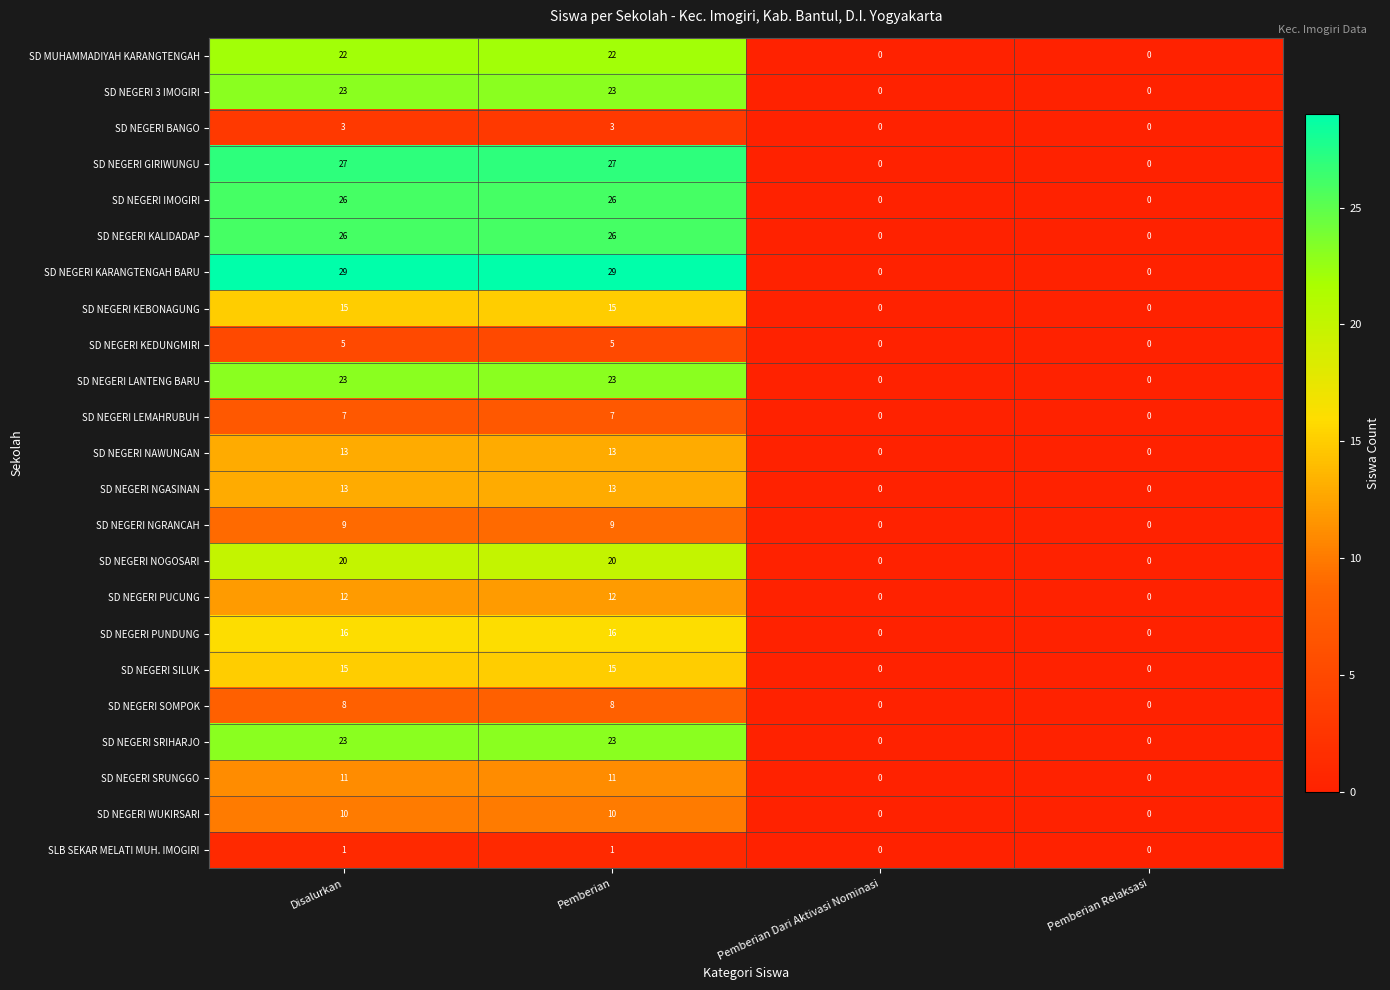

Is the value of SLB SEKAR MELATI MUH. IMOGIRI at Pemberian greater than the value of SD NEGERI KEDUNGMIRI at Pemberian?

No